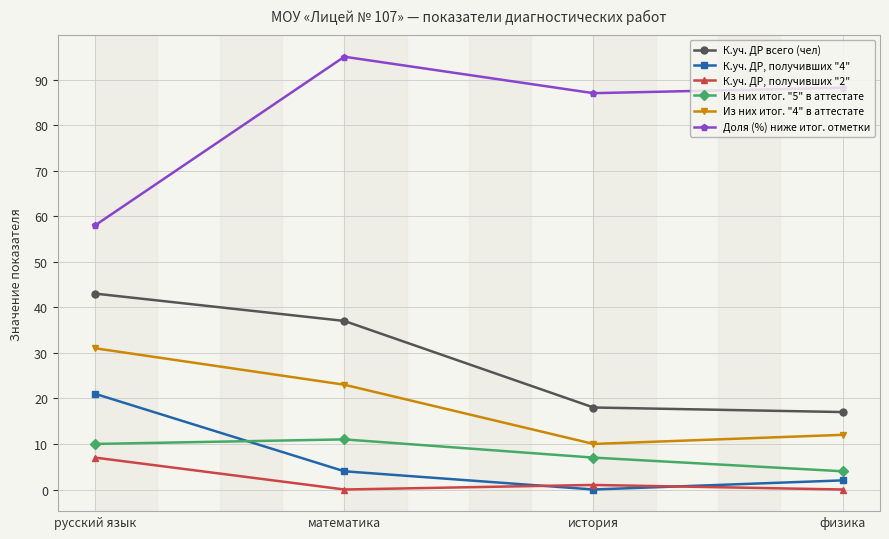

Reading right to left, extract all data points from this chart.

К.уч. ДР всего (чел): 17.0	18.0	37.0	43.0
К.уч. ДР, получивших "4": 2.0	0.0	4.0	21.0
К.уч. ДР, получивших "2": 0.0	1.0	0.0	7.0
Из них итог. "5" в аттестате: 4.0	7.0	11.0	10.0
Из них итог. "4" в аттестате: 12.0	10.0	23.0	31.0
Доля (%) ниже итог. отметки: 88.2	87.0	95.0	58.0